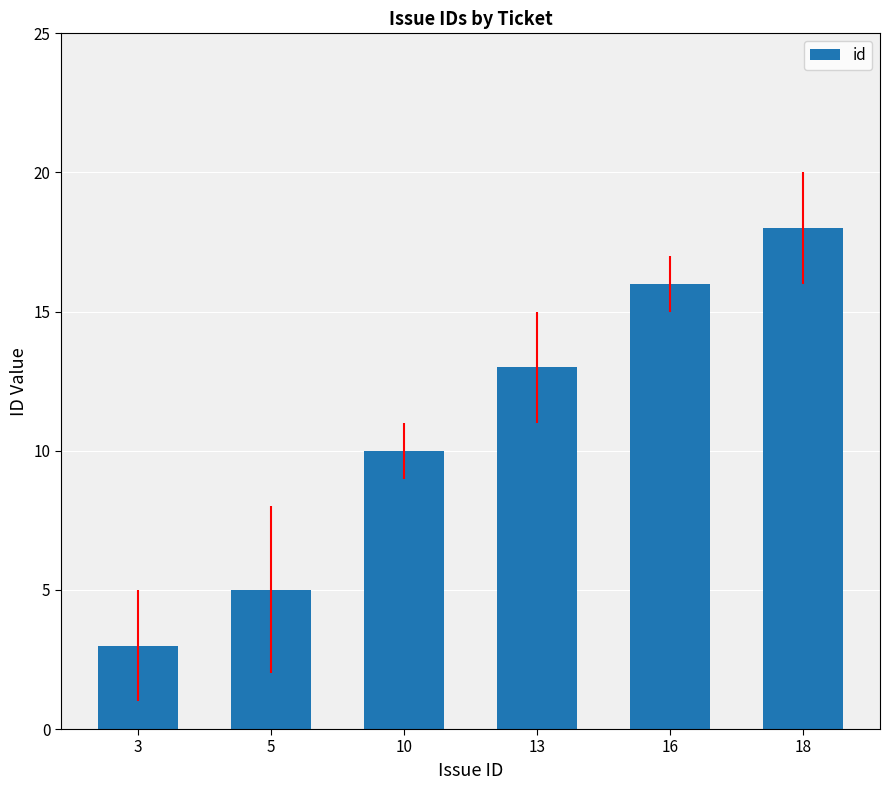

At which category does the chart reach its minimum across all series?

3